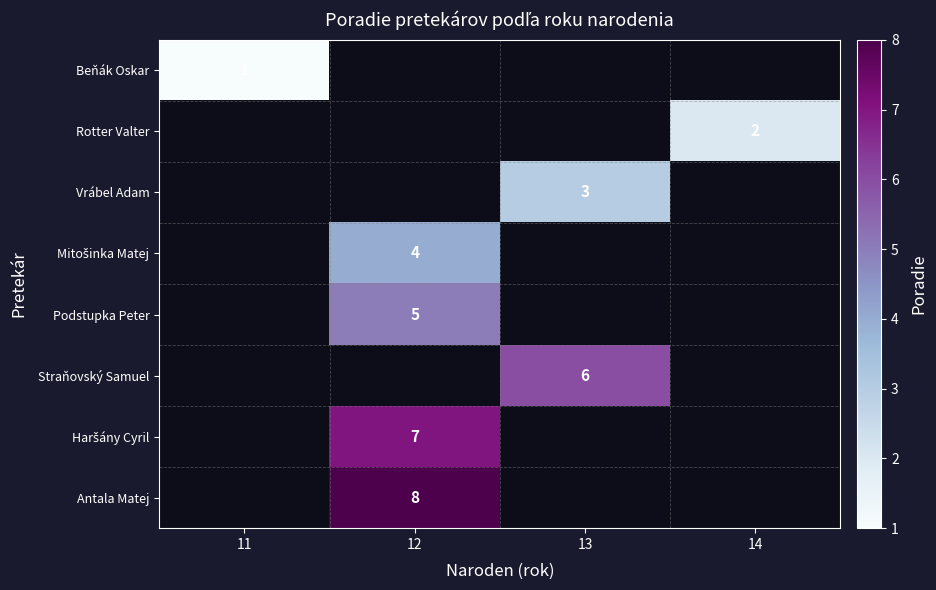

The value of Rotter Valter at 14 is 2. True or false?

True